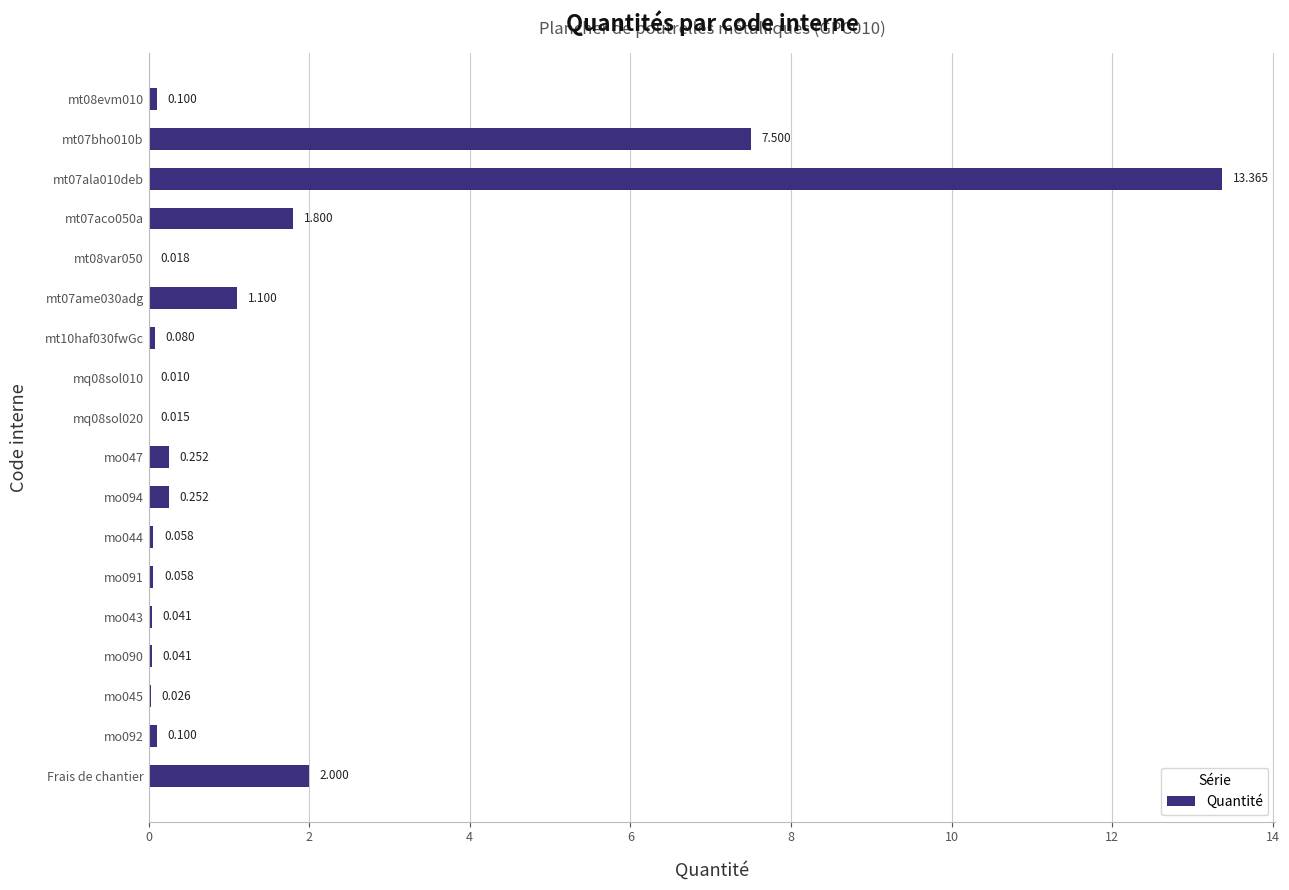

How many data points does each series have?

18